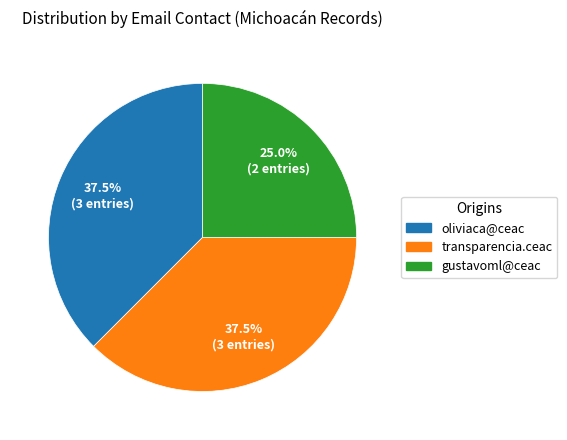

Which category has the smallest portion of the pie?

gustavoml@ceac